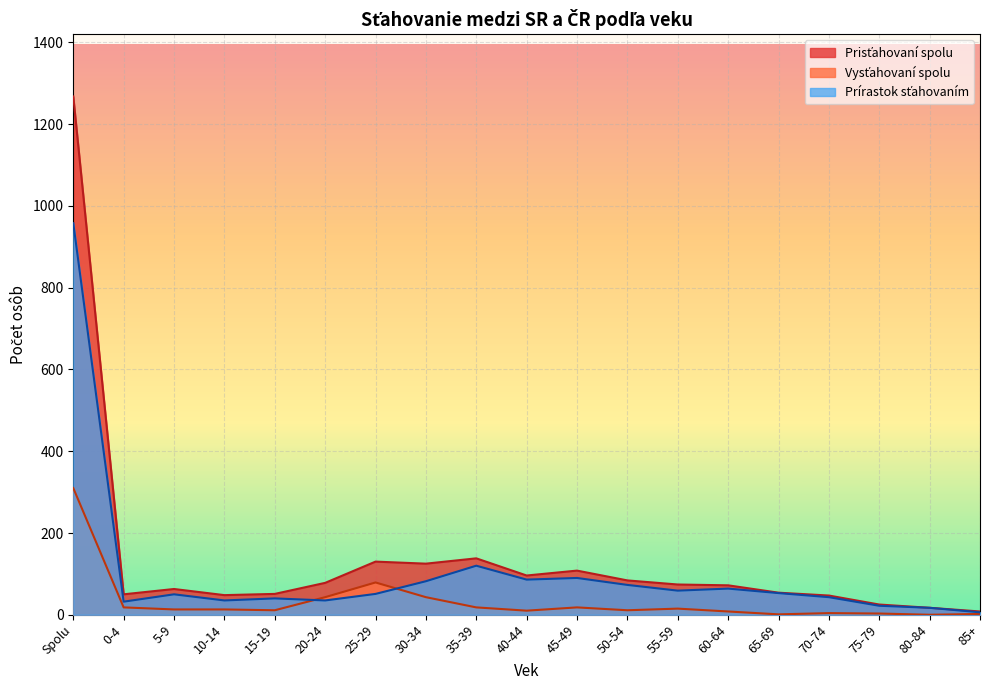

What is the label of the 2nd point from the left?

0-4